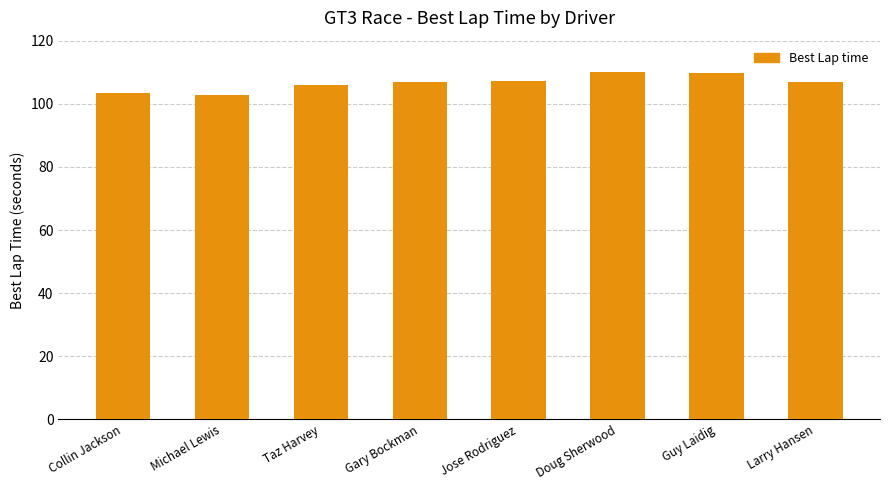

What is the maximum value shown in the chart?

110.2